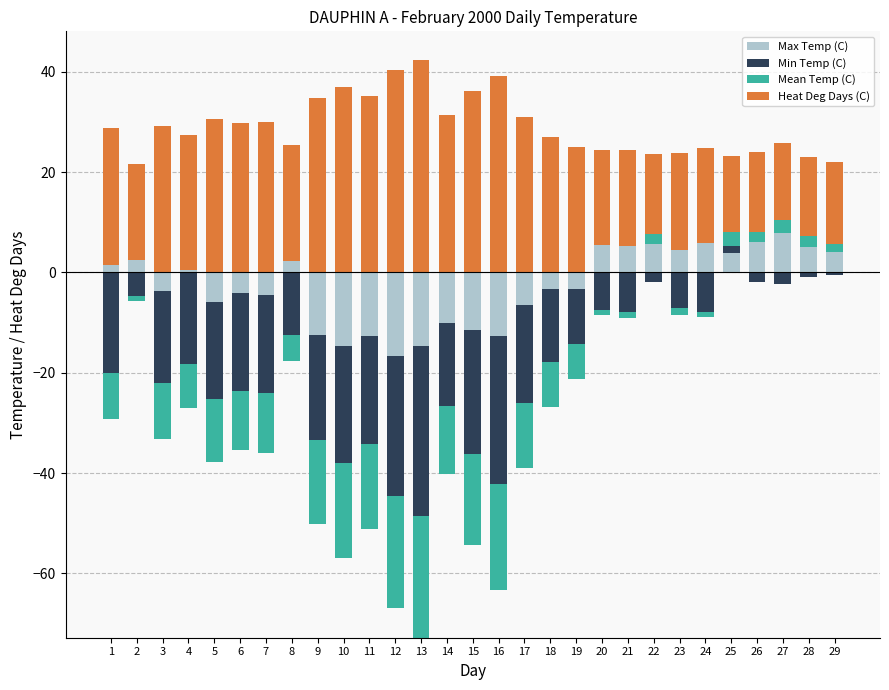

What is the sum of the Max Temp (C) values at 24 and 23?

10.3